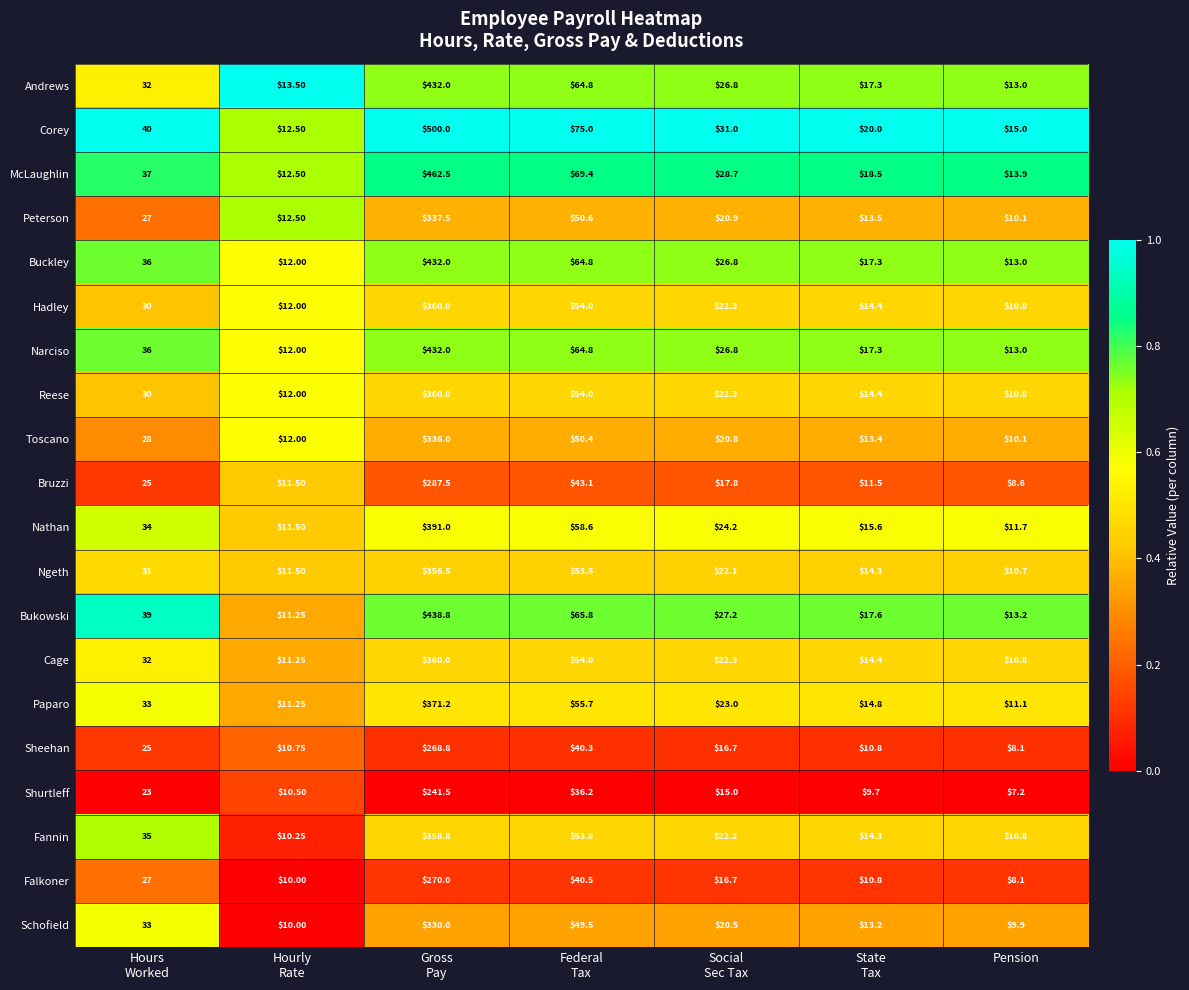

Which category has the lowest value across all series?

Pension